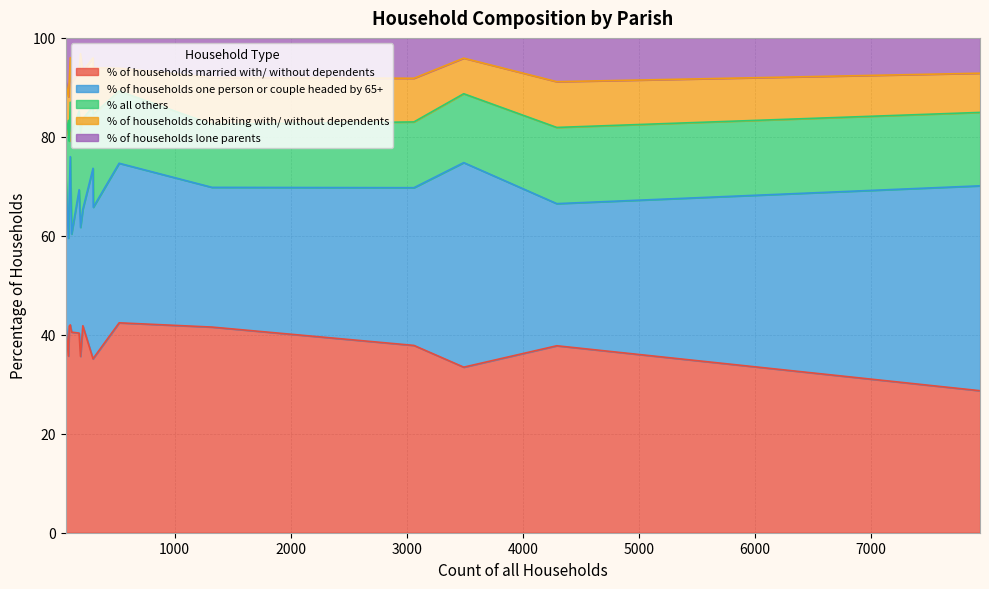

Rank the series at Hinton from lowest to highest value.

% of households lone parents, % of households cohabiting with/ without dependents, % all others, % of households one person or couple headed by 65+, % of households married with/ without dependents